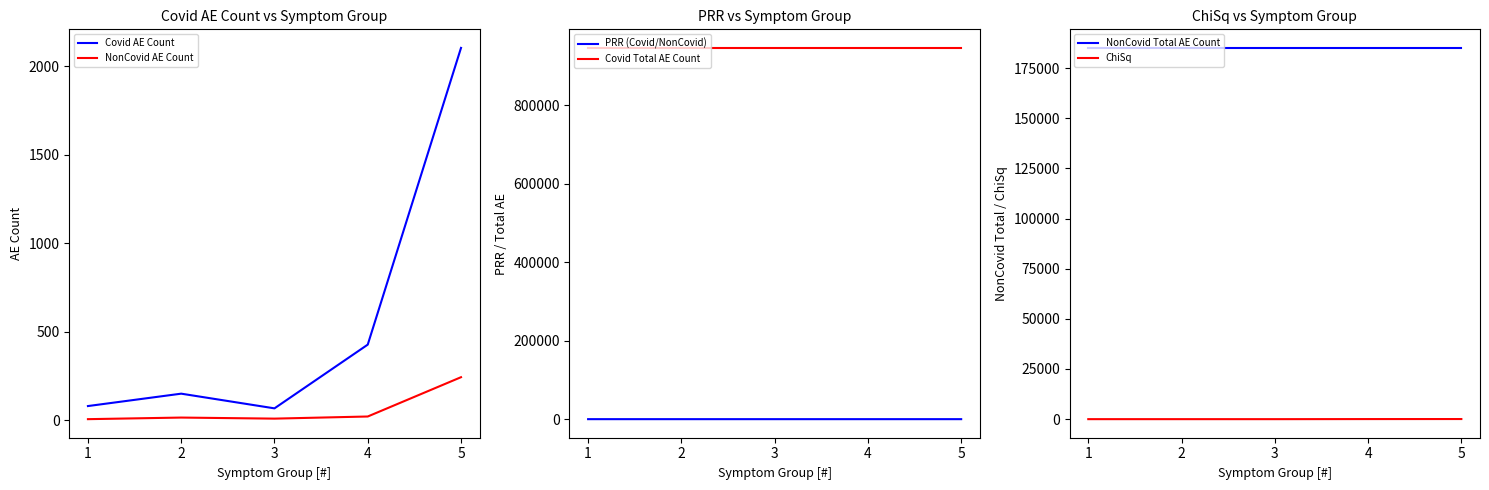

Reading left to right, list all the values displayed in this chart.

Covid AE Count: 1=81.0	2=151.0	3=68.0	4=428.0	5=2104.0
NonCovid AE Count: 1=7.0	2=16.0	3=10.0	4=22.0	5=244.0
PRR (Covid/NonCovid): 1=2.3	2=1.9	3=1.3	4=3.8	5=1.7
Covid Total AE Count: 1=945821.0	2=945821.0	3=945821.0	4=945821.0	5=945821.0
NonCovid Total AE Count: 1=185030.0	2=185030.0	3=185030.0	4=185030.0	5=185030.0
ChiSq: 1=4.5	2=5.6	3=0.7	4=43.3	5=61.3